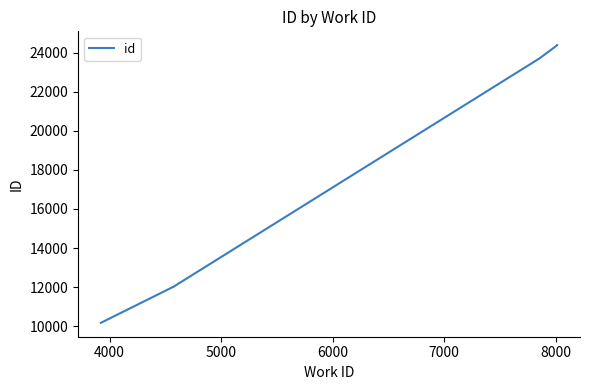

What is the average value?

17877